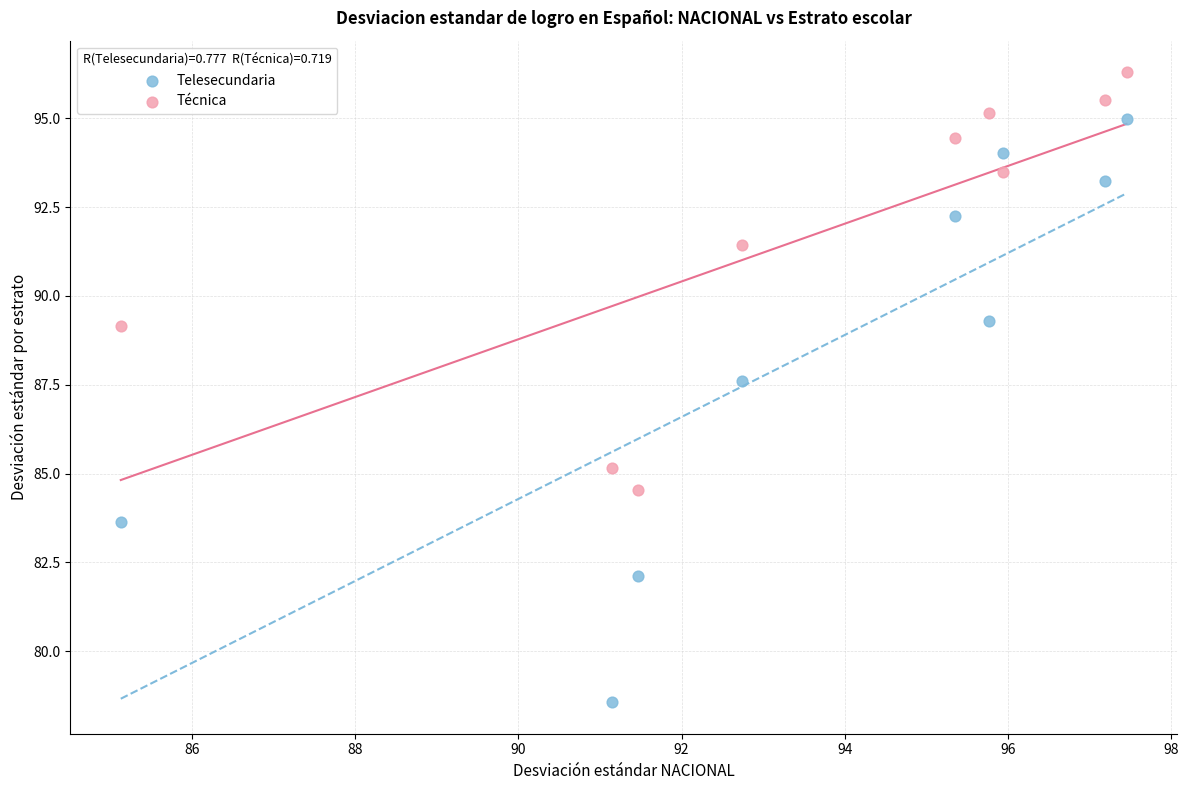

Which series has the widest spread of Y values?

Telesecundaria